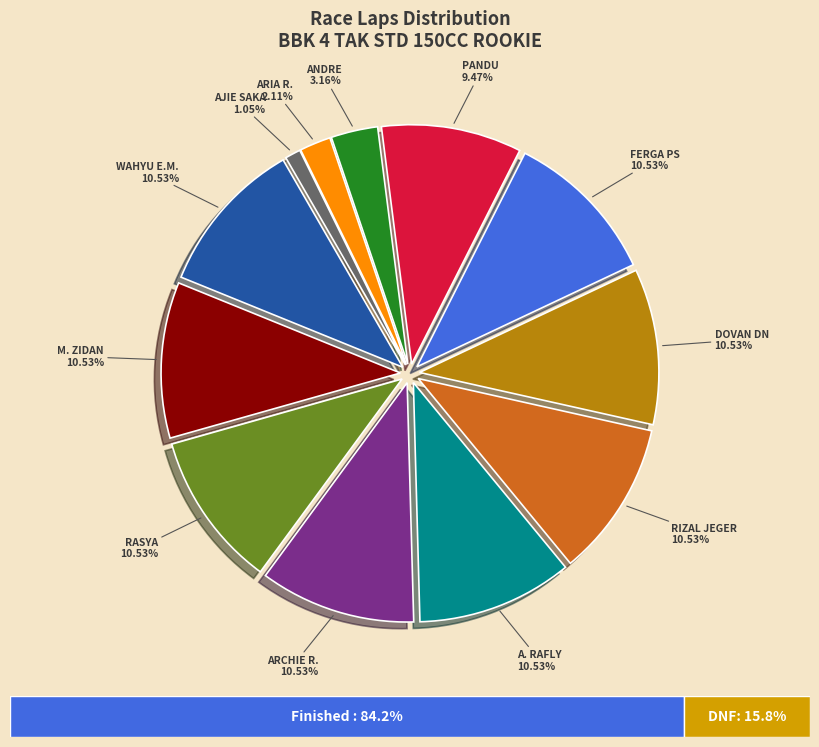

What percentage do FERGA PS and ANDRE together represent?

13.7%